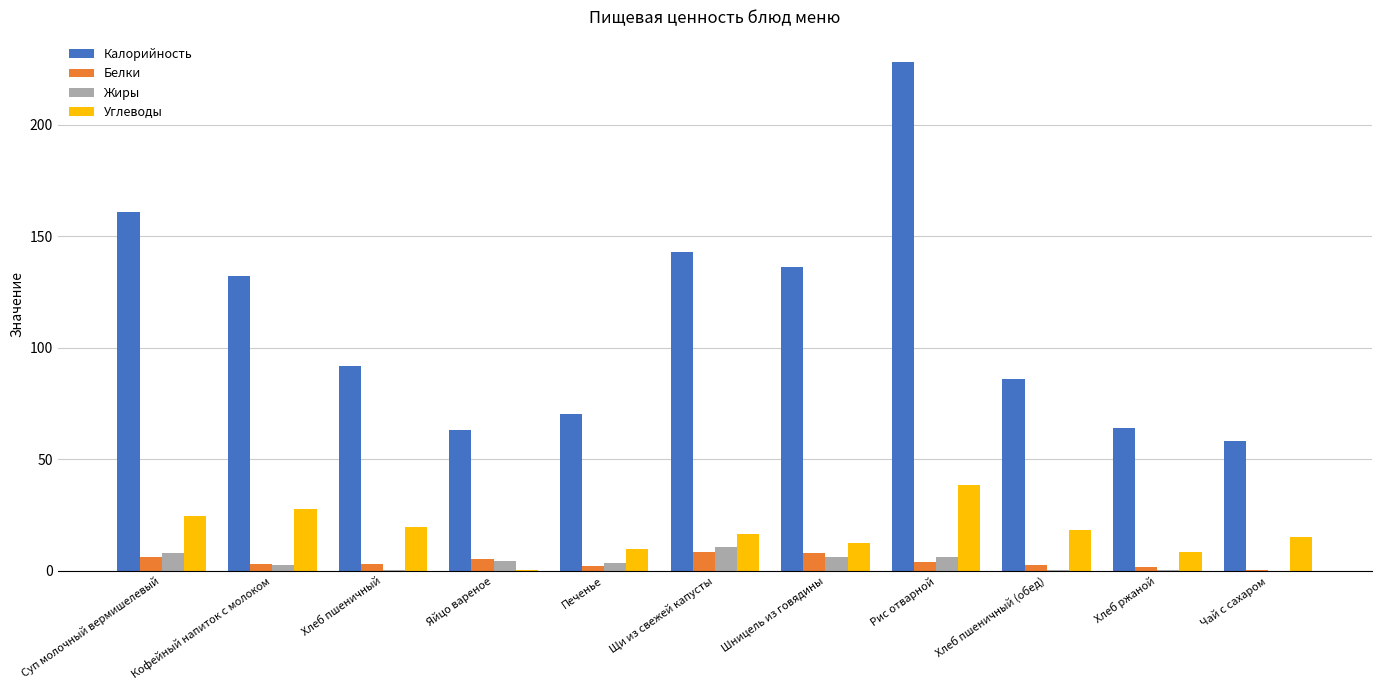

Between Шницель из говядины and Чай с сахаром, which series saw the biggest shift?

Калорийность